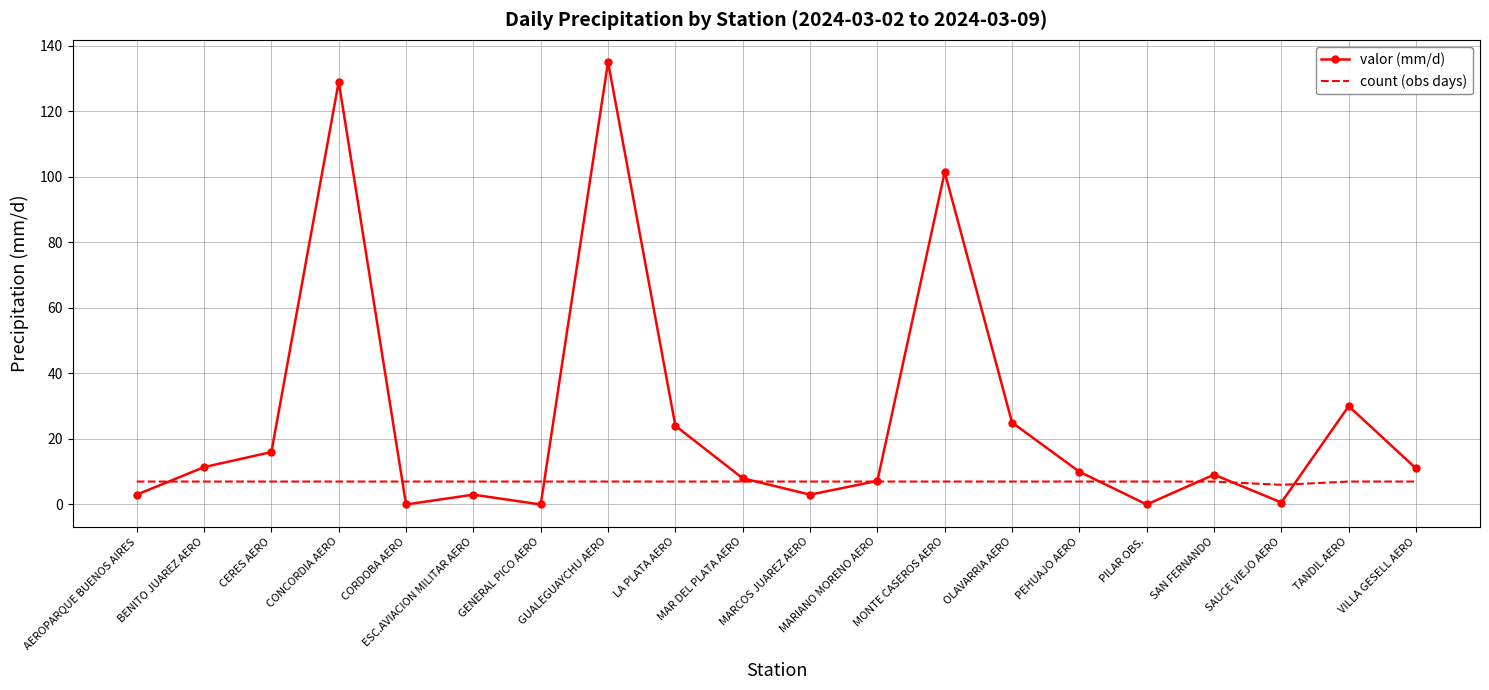

True or false: count (obs days) has a value of 7.0 at CERES AERO.

True